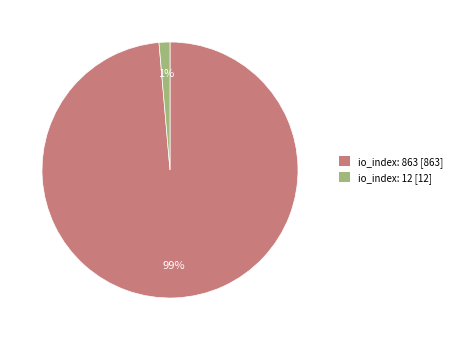

Do io_index: 863 [863] and io_index: 12 [12] together represent more than half of the pie?

Yes